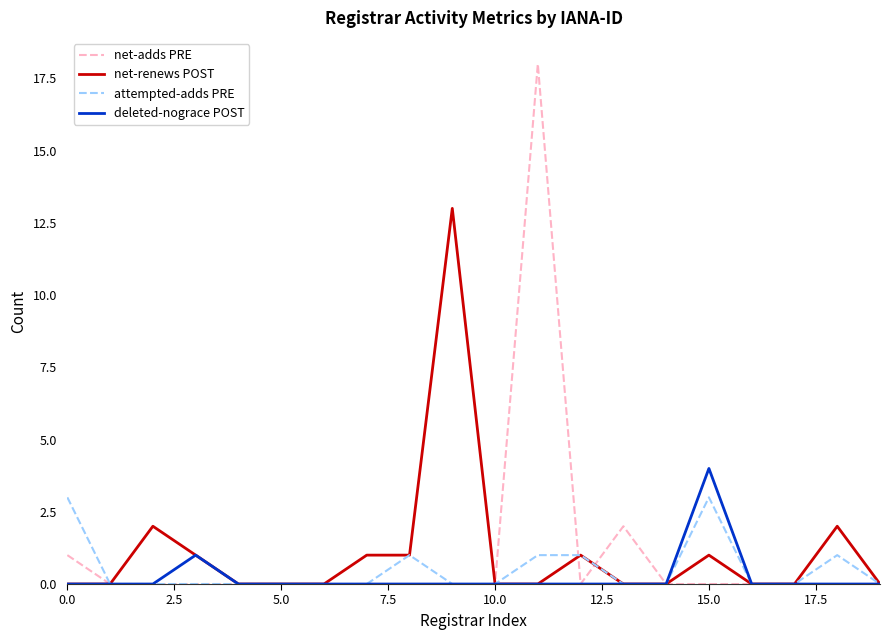

What are all the series names shown in the legend?

net-adds PRE, net-renews POST, attempted-adds PRE, deleted-nograce POST